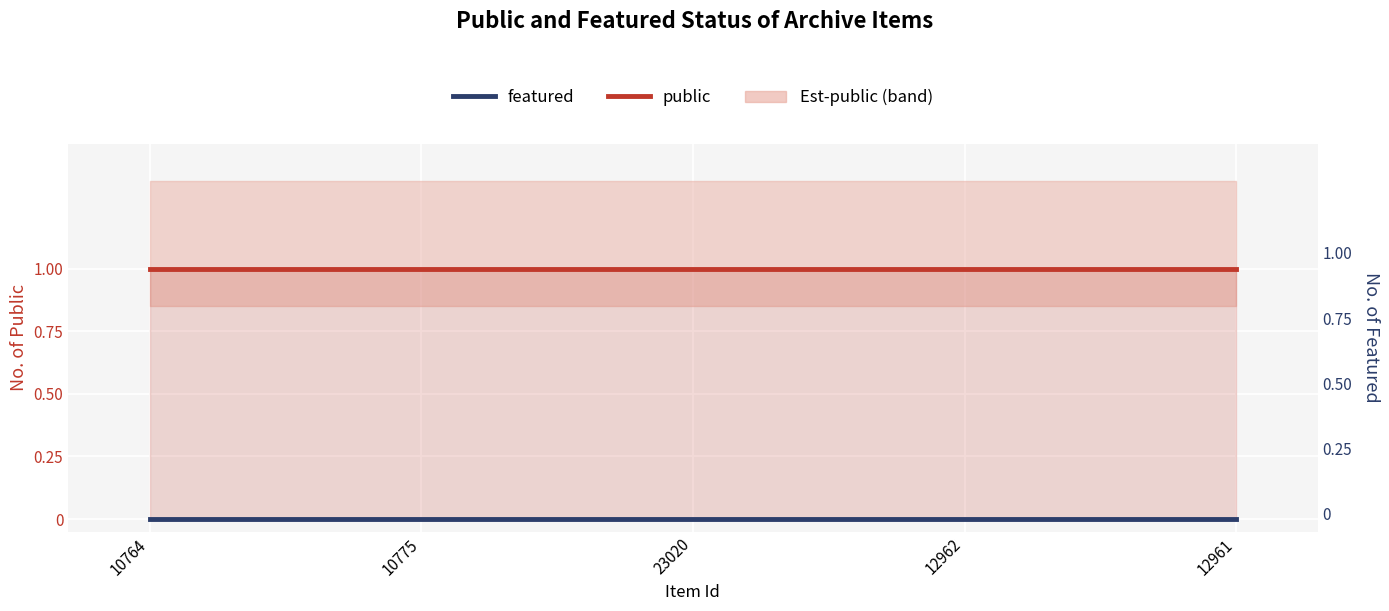

What is the label of the 4th point from the right?

10775